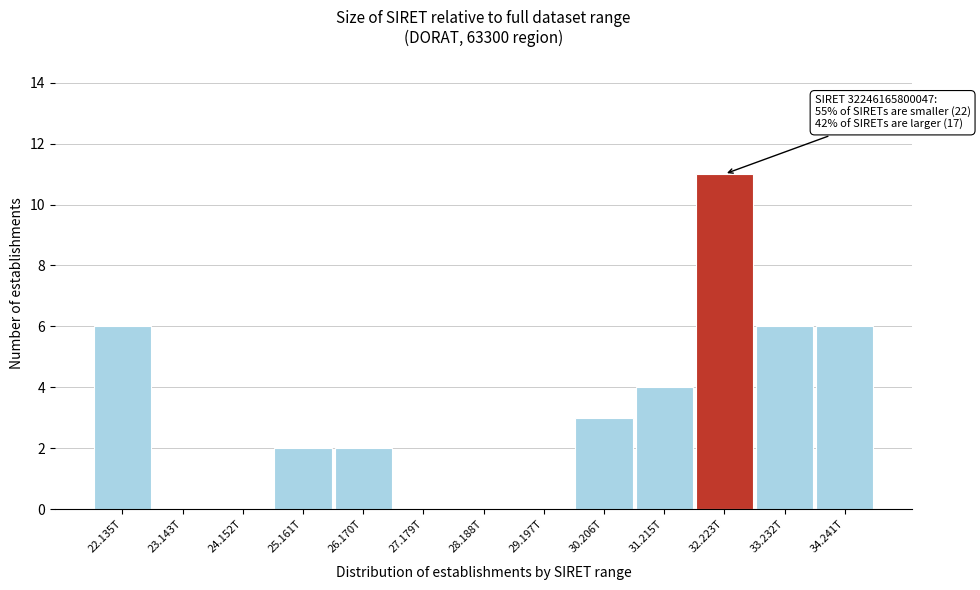

Reading right to left, transcribe all the data shown in this chart.

34.241T=6	33.232T=6	32.223T=11	31.215T=4	30.206T=3	29.197T=0	28.188T=0	27.179T=0	26.170T=2	25.161T=2	24.152T=0	23.143T=0	22.135T=6